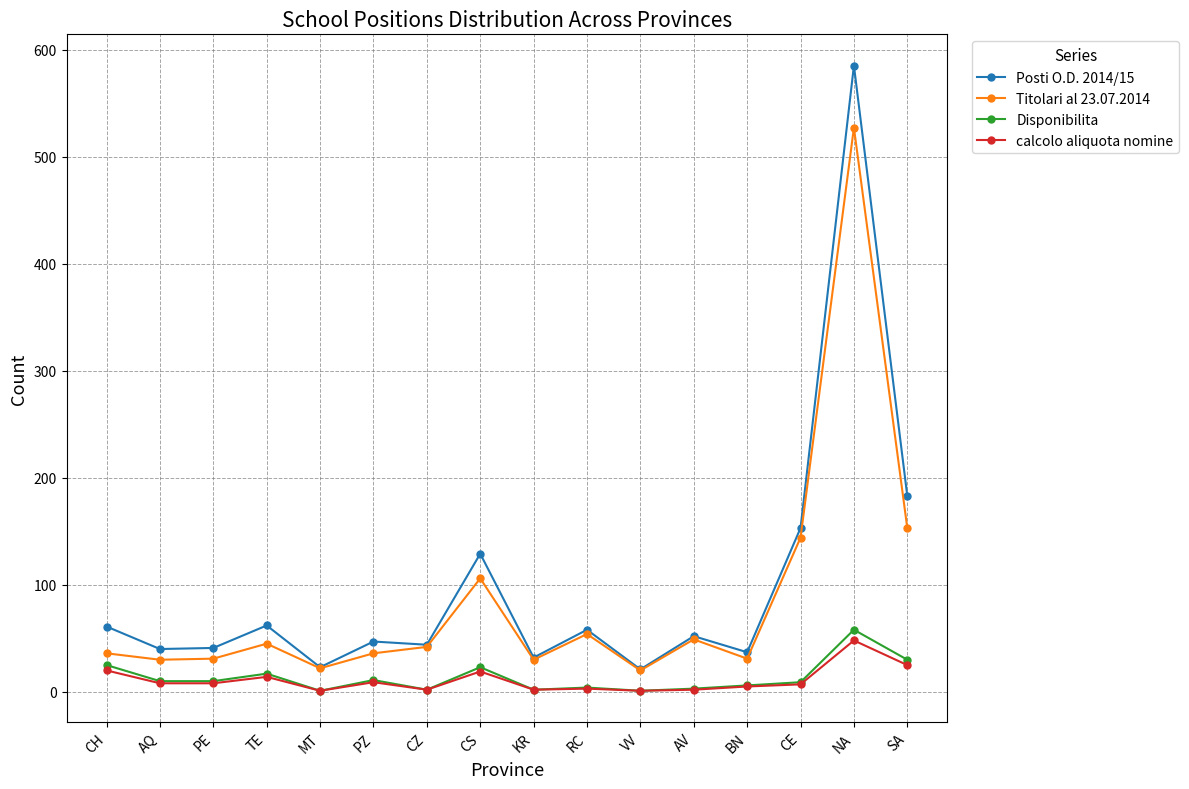

What is the maximum value shown in the chart?

585